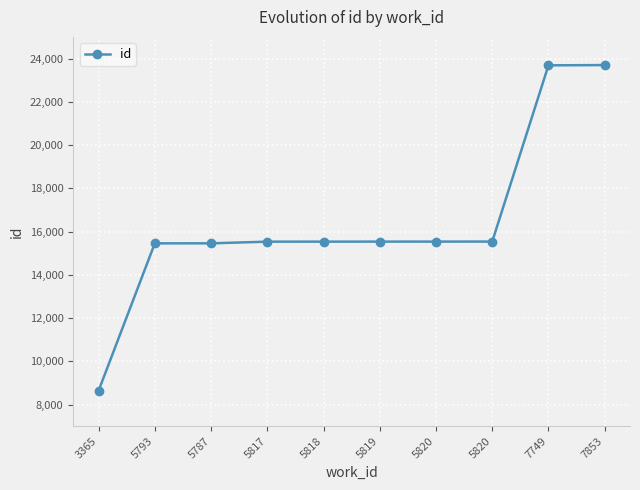

Rank the categories by value from highest to lowest.

7853, 7749, 5820, 5820, 5819, 5818, 5817, 5787, 5793, 3365